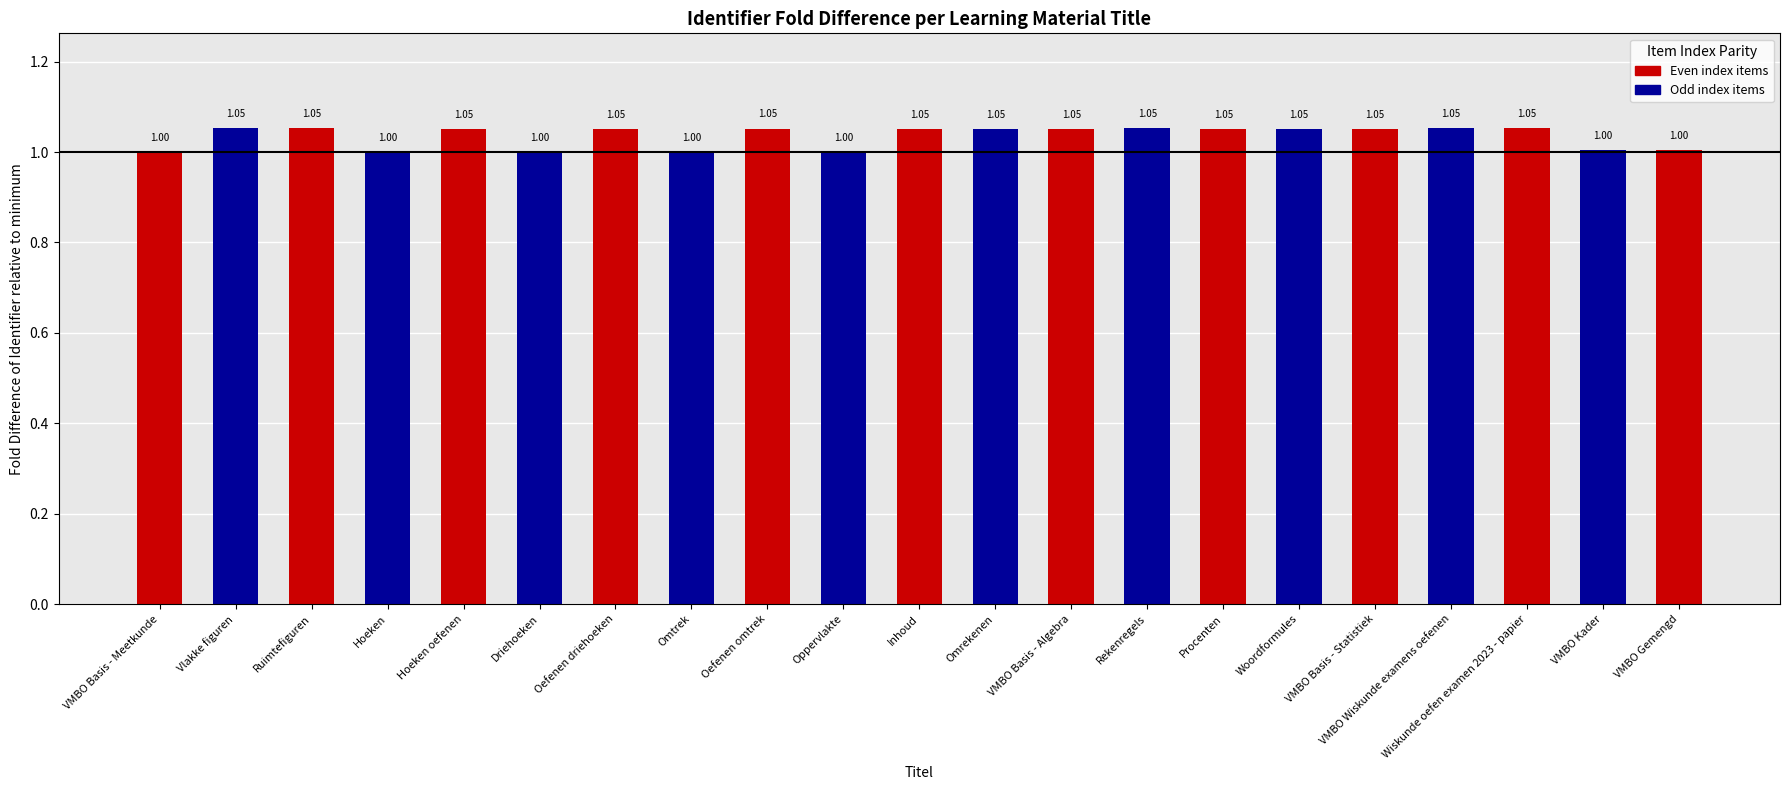

What is the label of the 4th bar from the left?

Hoeken